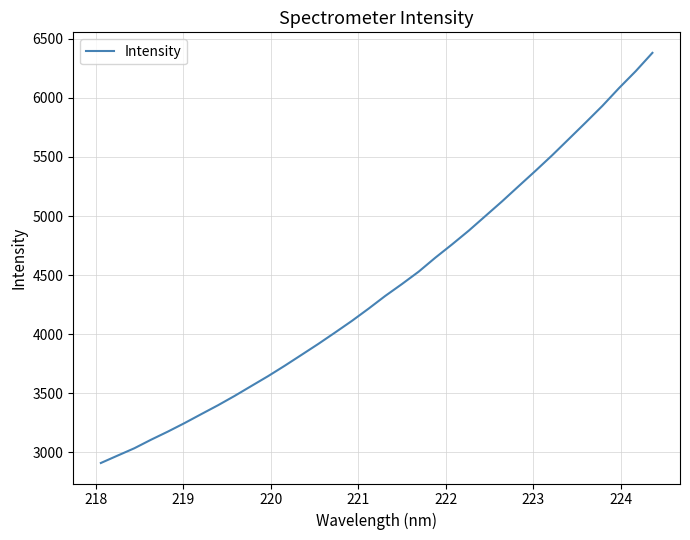

What is the difference between the maximum and minimum values?

3471.4